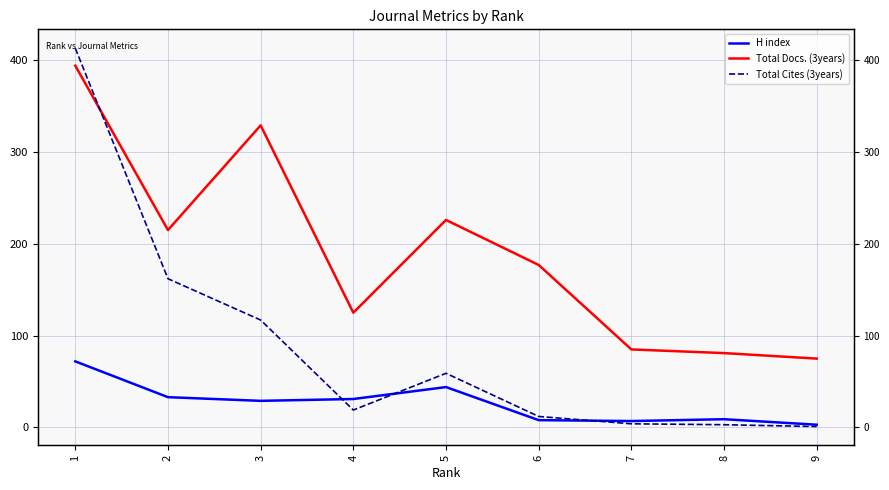

What is the value of the Total Cites (3years) point at the 2nd from the left?

162